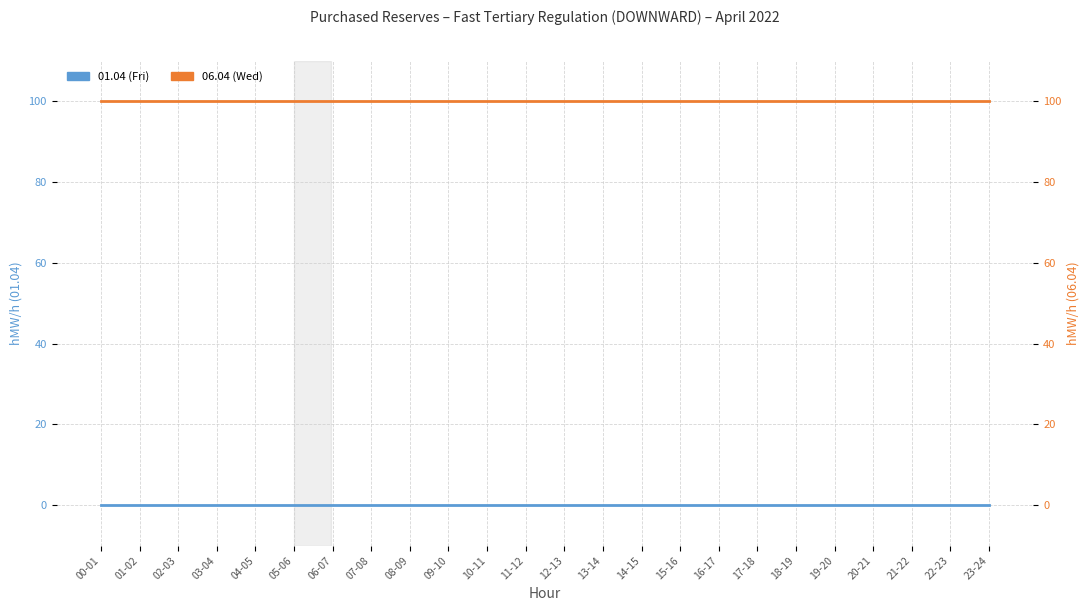

At which label is 01.04 (Fri) closest to 0?

00-01